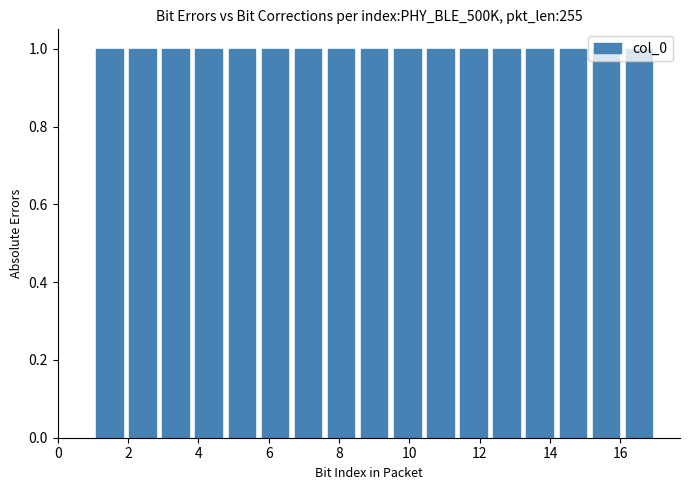

Reading left to right, list every bar in this chart as the range it spans on the x-axis followed by its height. Neither the bar edges nor the heights are printed on the chart, so give them approximately, as read against the axes.

1.0 to 2.0: 1
2.0 to 2.8: 1
2.8 to 3.8: 1
3.8 to 4.8: 1
4.8 to 5.8: 1
5.8 to 6.6: 1
6.6 to 7.6: 1
7.6 to 8.6: 1
8.6 to 9.4: 1
9.4 to 10.4: 1
10.4 to 11.4: 1
11.4 to 12.2: 1
12.2 to 13.2: 1
13.2 to 14.2: 1
14.2 to 15.2: 1
15.2 to 16.0: 1
16.0 to 17.0: 1